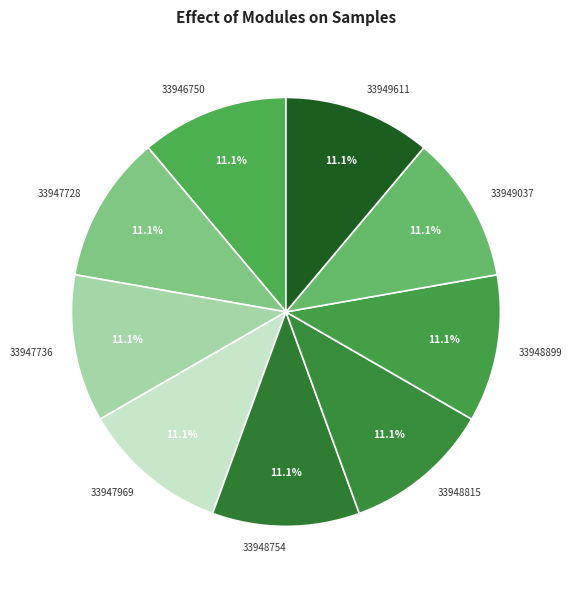

Is there a majority slice in this chart?

No